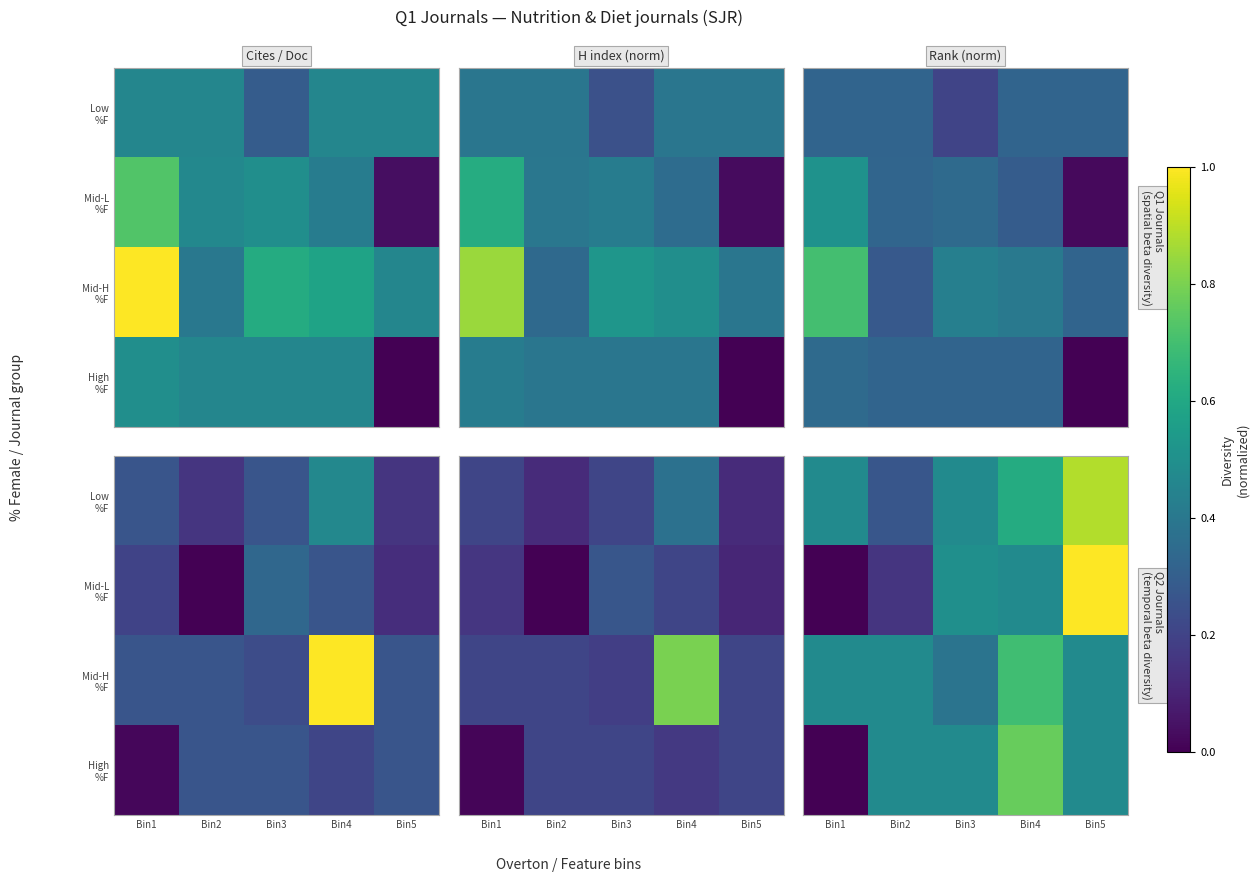

What is the difference between the second highest and minimum values in the Mid-L %F series?

0.5